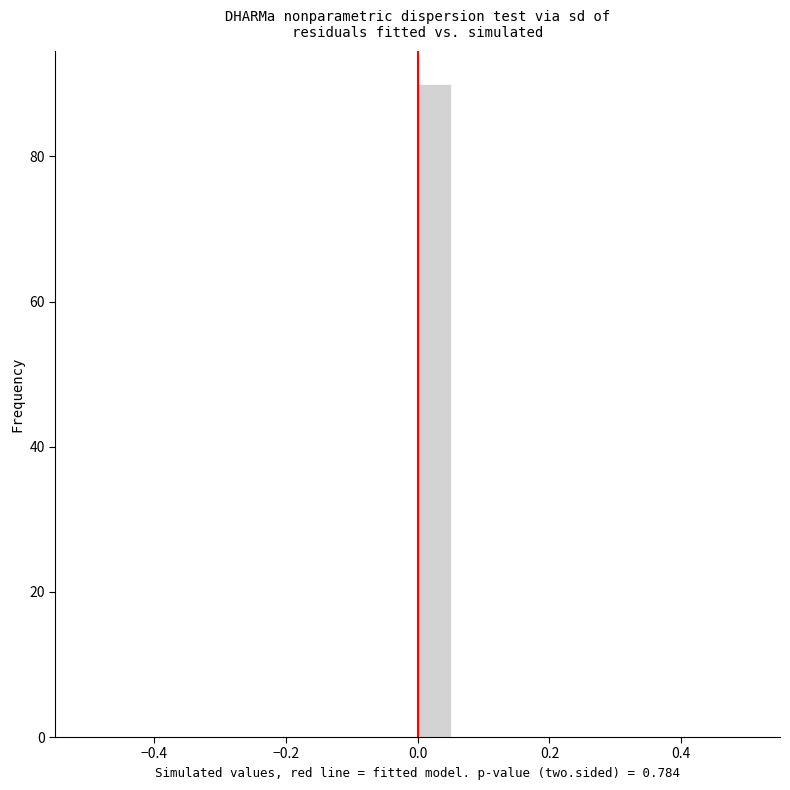

Read against the x-axis, roughly where is the centre of the tallest bar?

0.02